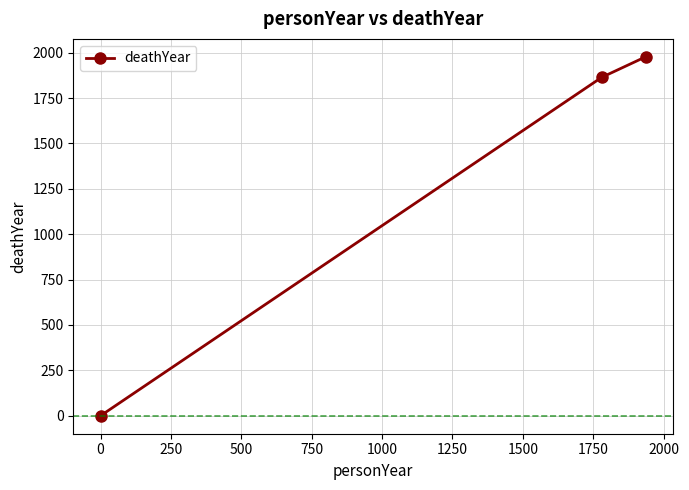

What is the greatest value displayed?

1977